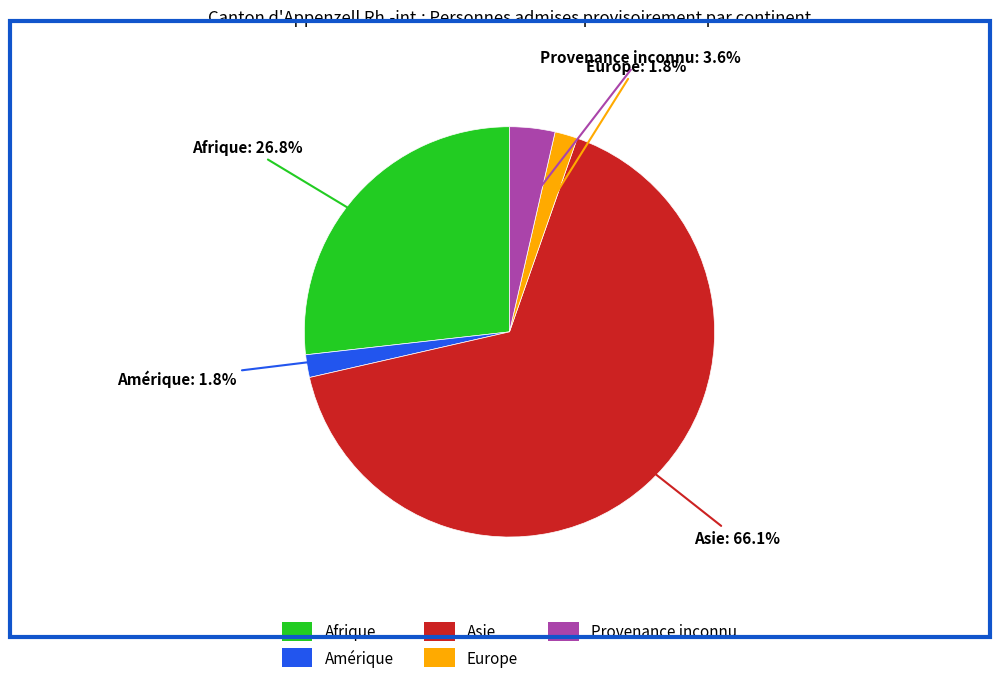

To the nearest percent, what is the combined percentage of Afrique and Amérique?

29%